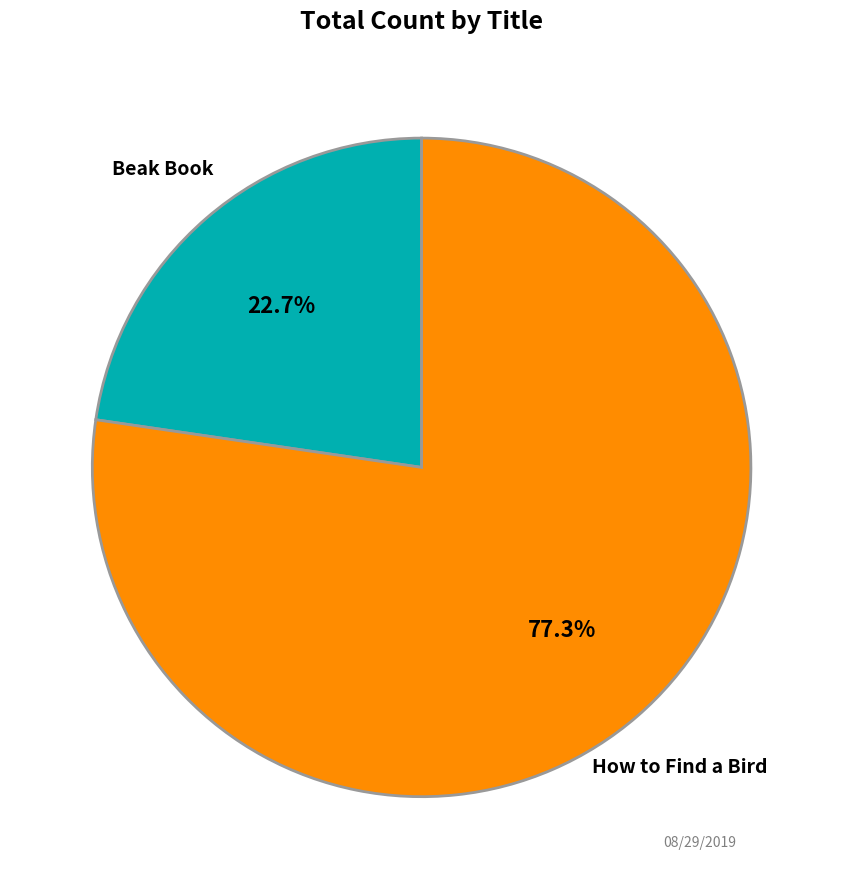

To the nearest percent, what is the average slice percentage?

50%